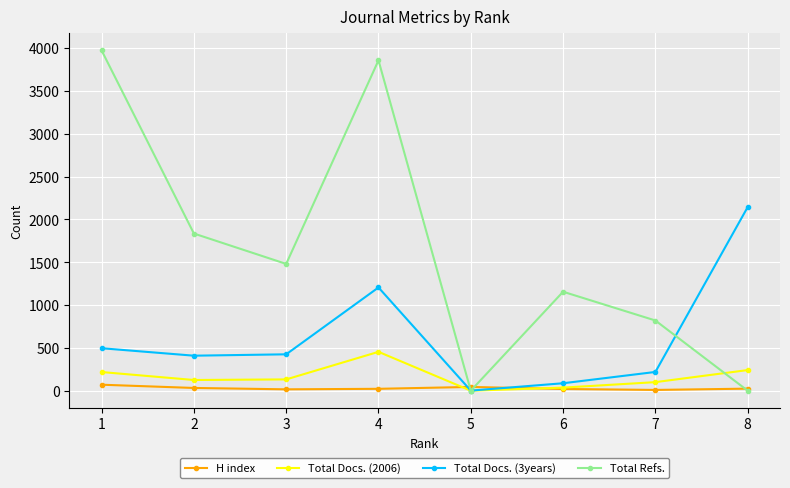

How many lines are shown in the chart?

4